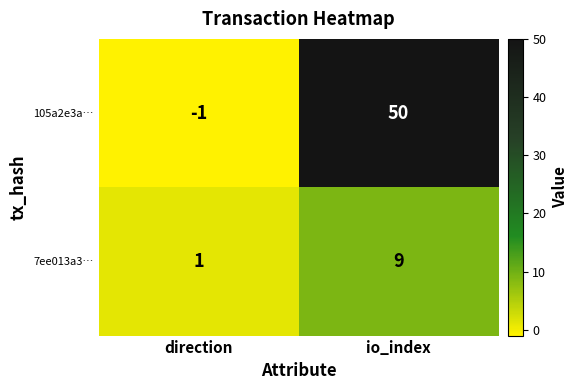

What is the difference between the 7ee013a3… values at direction and io_index?

8